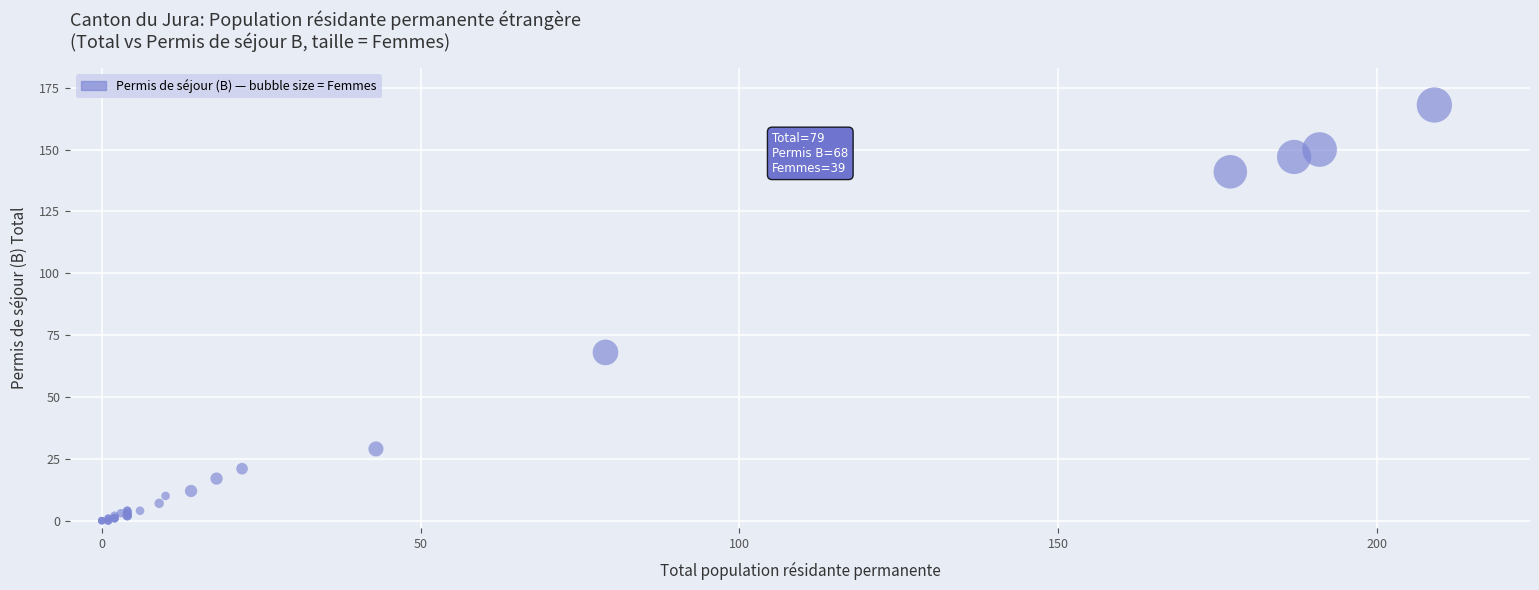

What Y value in the scatter plot is closest to 84?

68